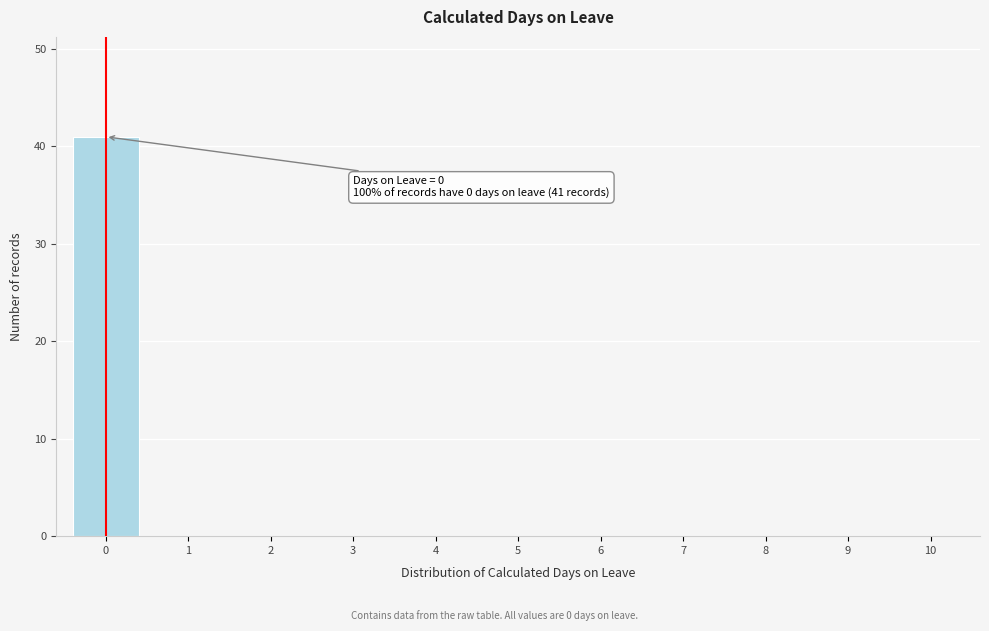

Reading right to left, transcribe all the data shown in this chart.

10=0	9=0	8=0	7=0	6=0	5=0	4=0	3=0	2=0	1=0	0=41